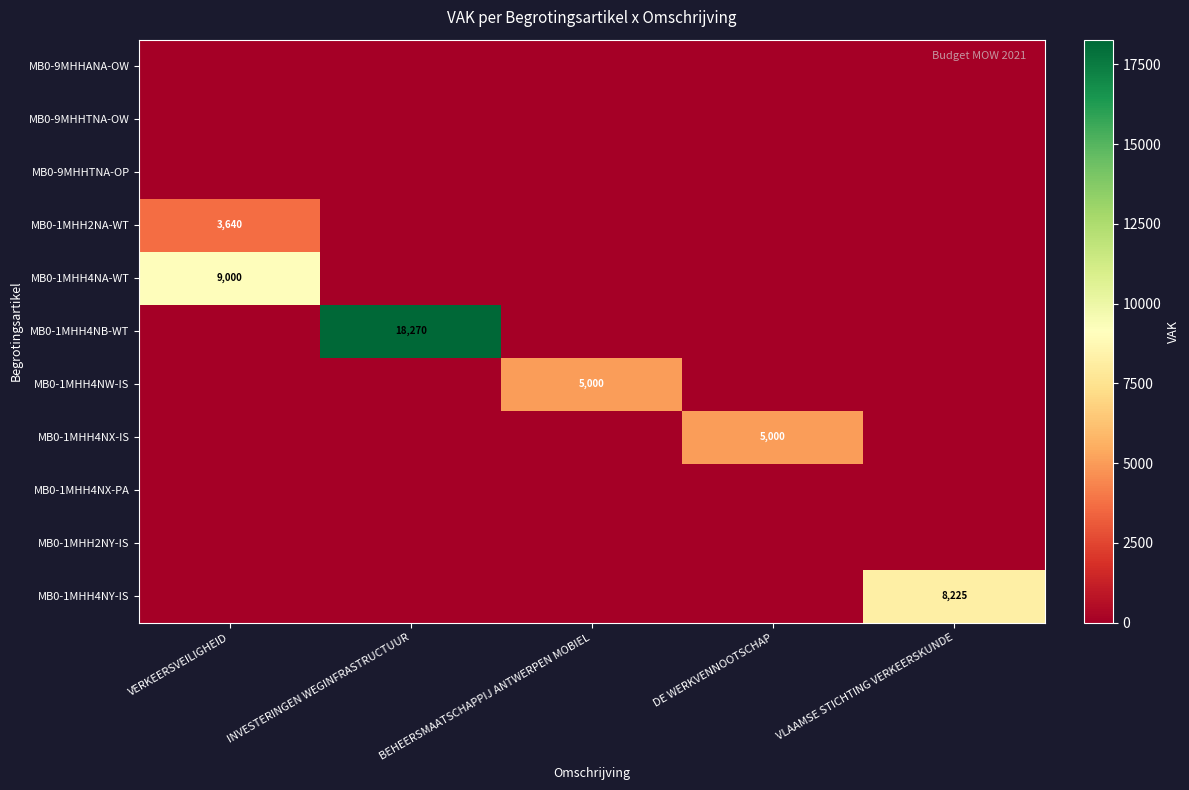

What is the difference between the highest and lowest values at DE WERKVENNOOTSCHAP?

5000